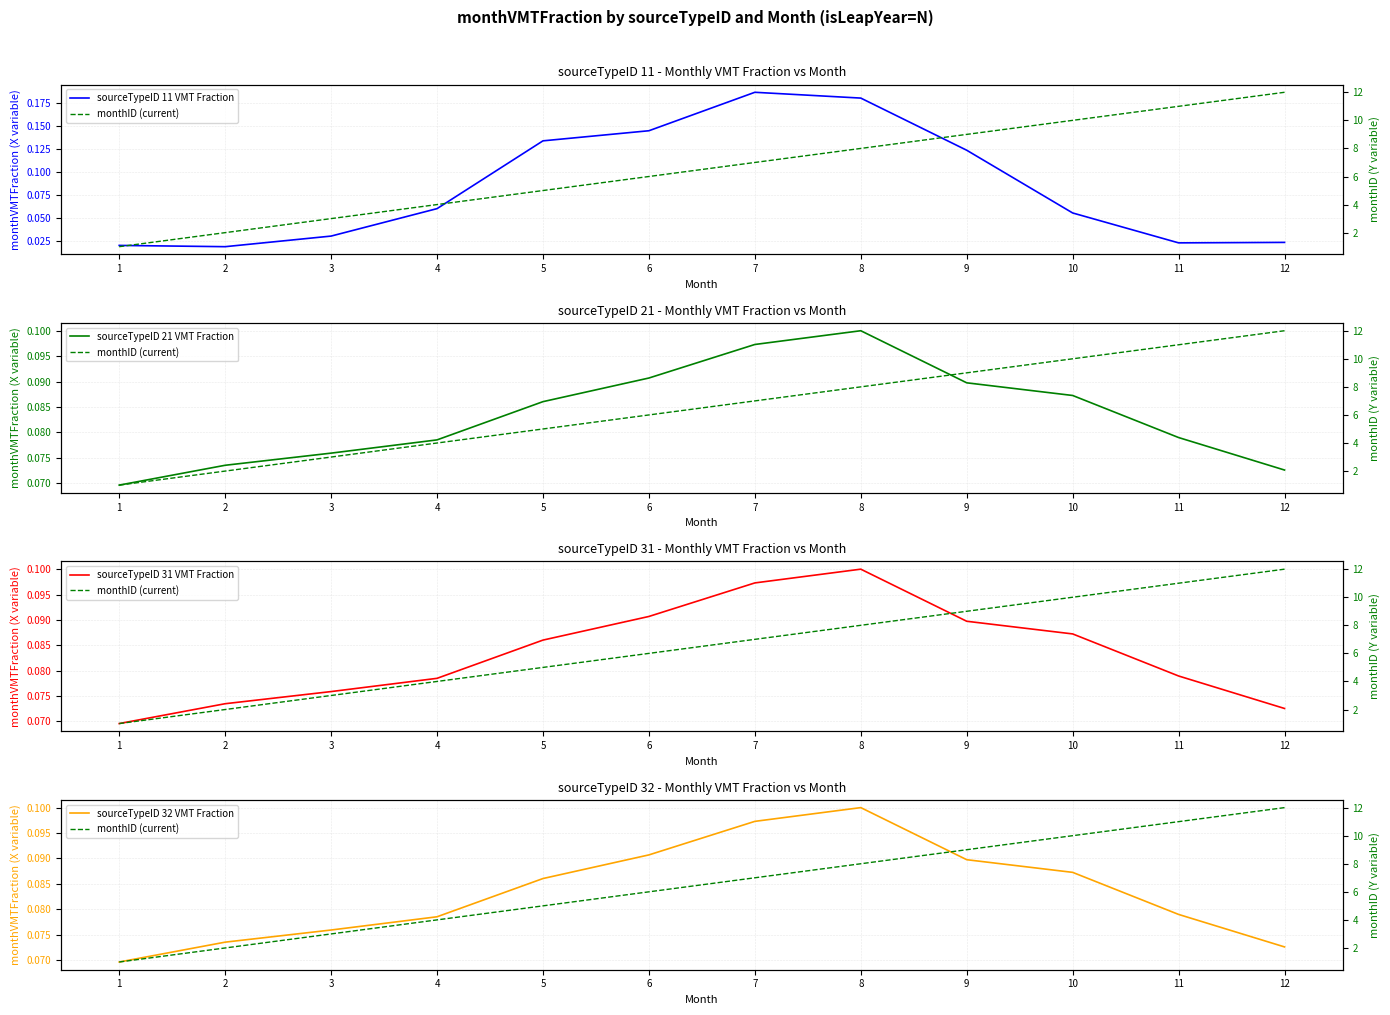

List the labels in order of sourceTypeID 32 VMT Fraction value, smallest first.

1, 12, 2, 3, 4, 11, 5, 10, 9, 6, 7, 8